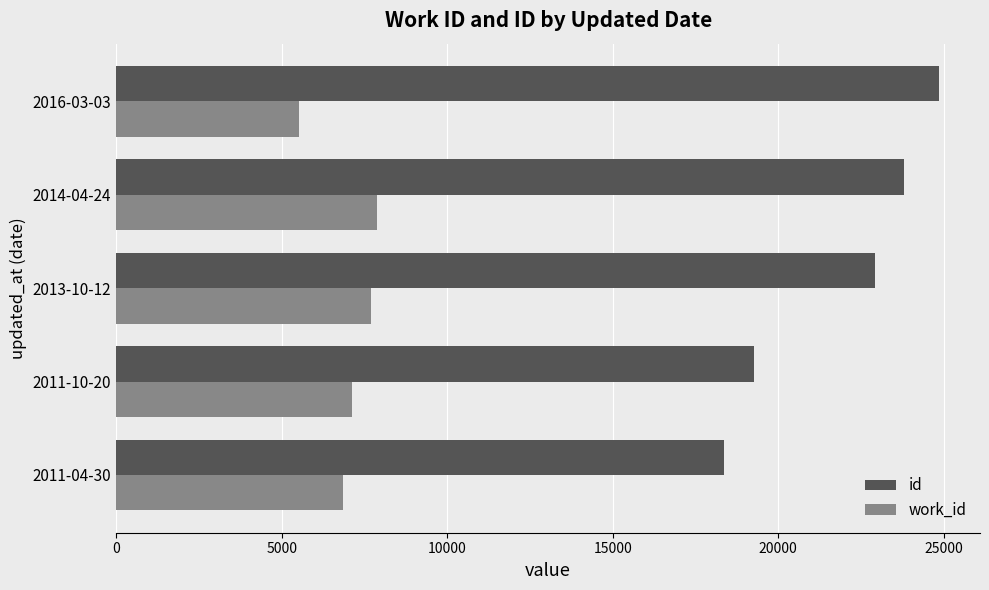

What is the approximate value of id at 2011-04-30, to the nearest 10?

18350